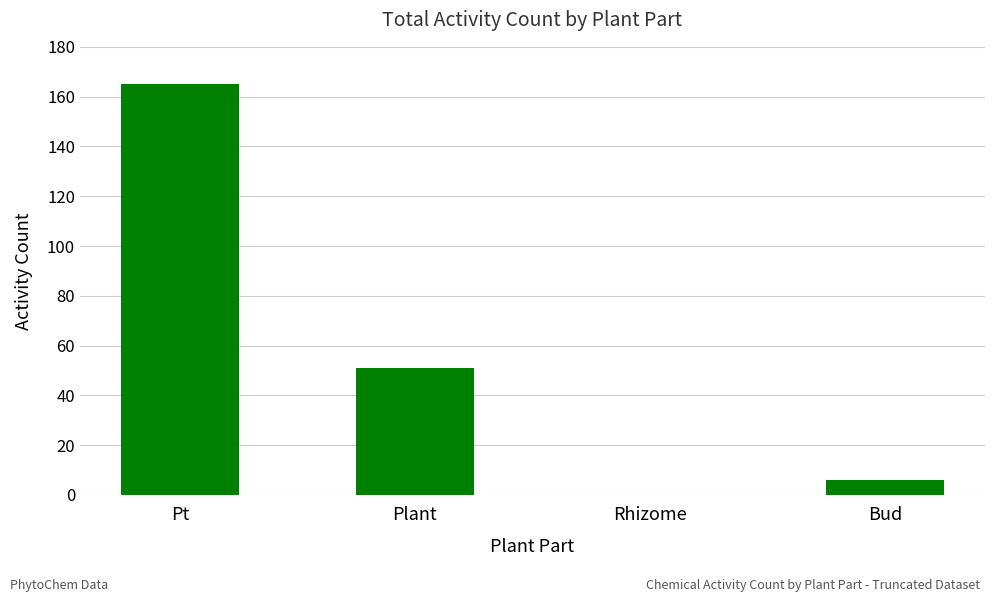

Does the chart contain stacked bars?

No